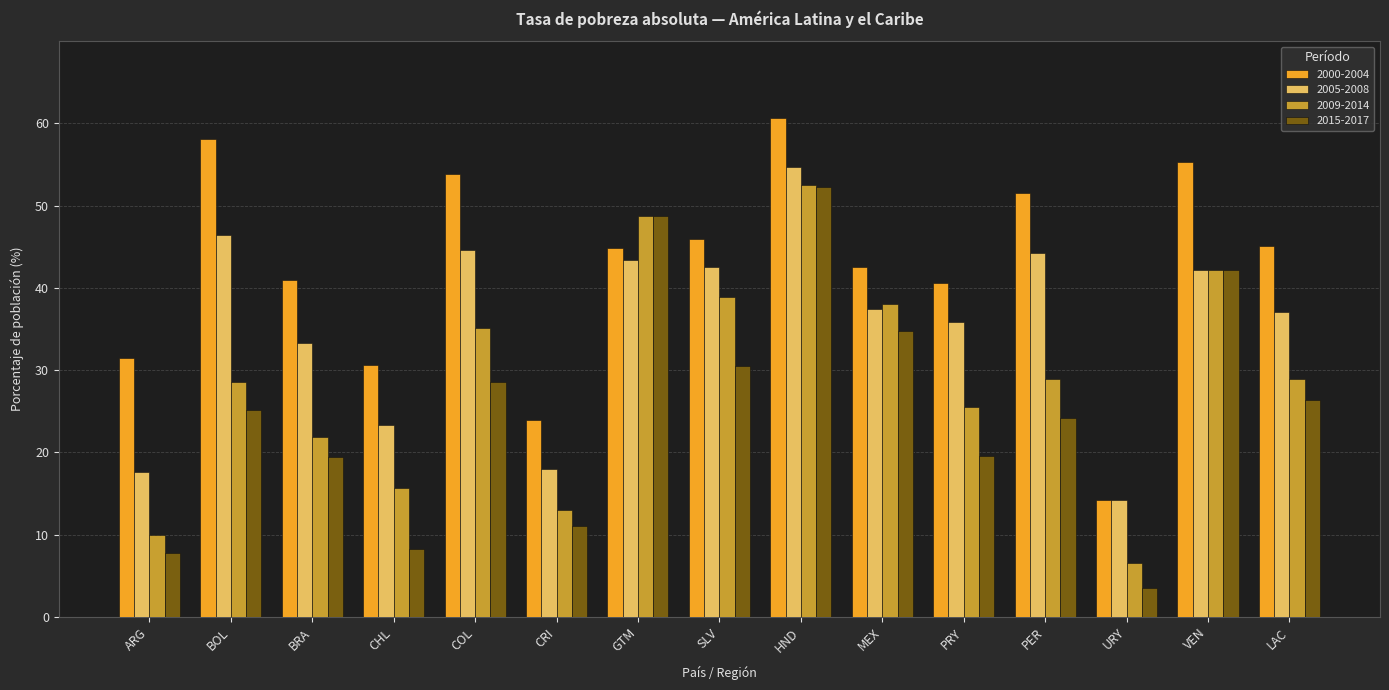

What is the label of the 6th bar from the left?

CRI